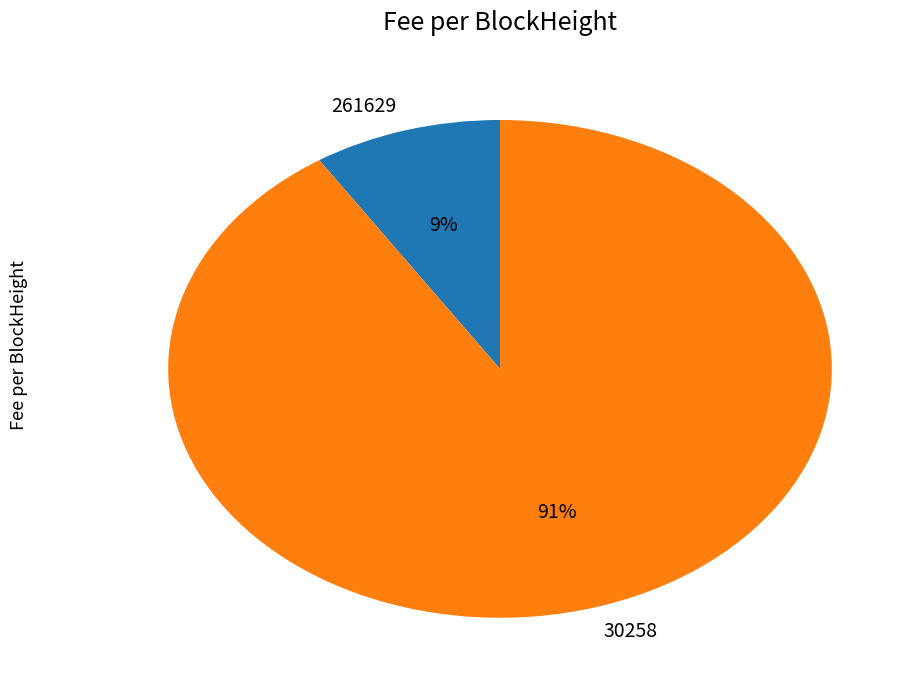

Rank the categories by value from lowest to highest.

261629, 30258